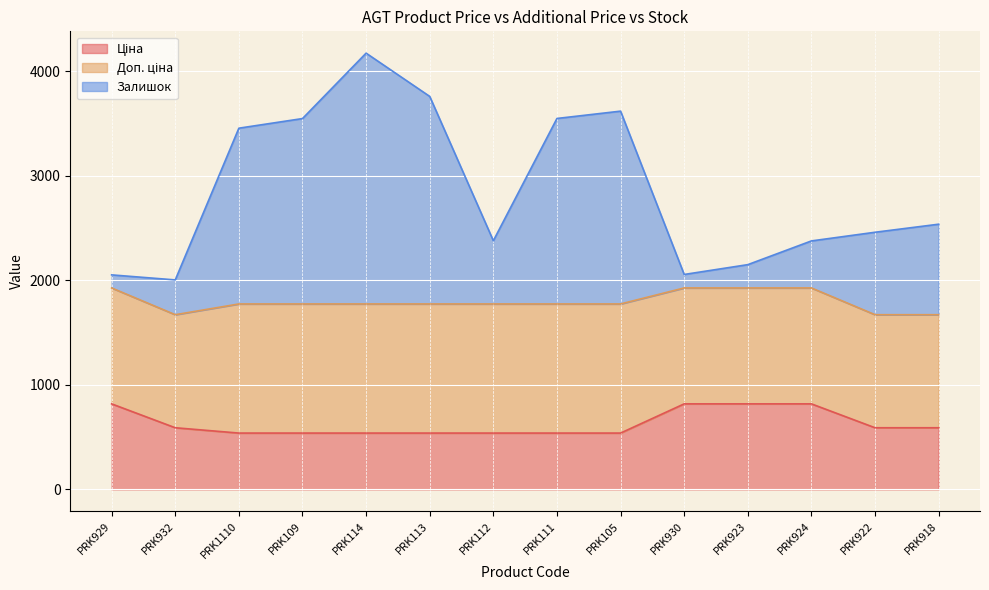

Does the chart display data point markers on the line(s)?

No